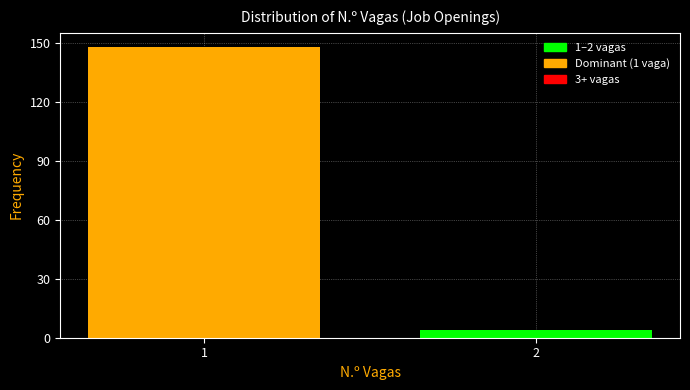

Reading left to right, what are all the values shown in this chart?

1=148	2=4